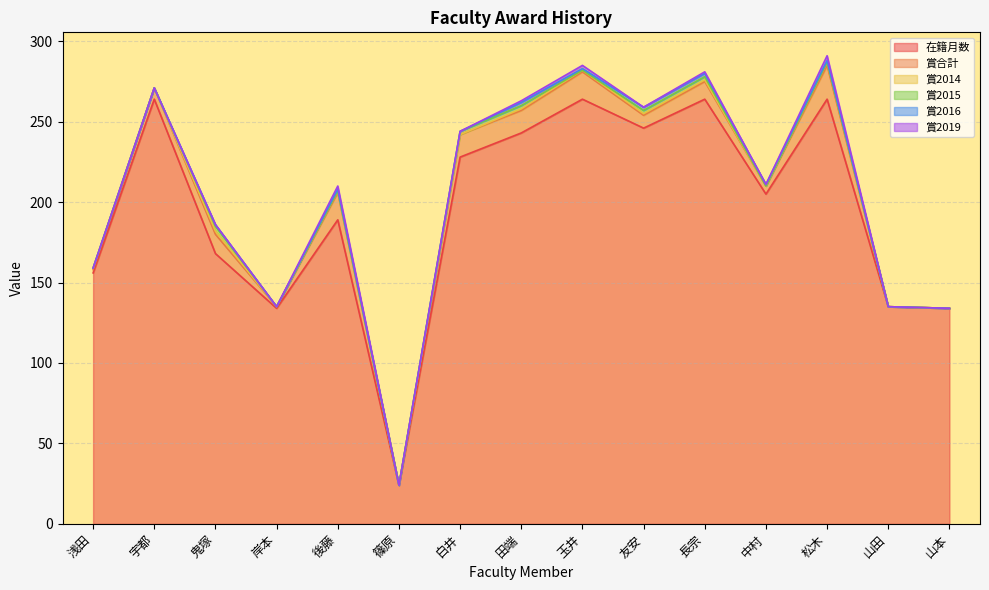

Which series changed the most between 篠原 and 松木?

在籍月数